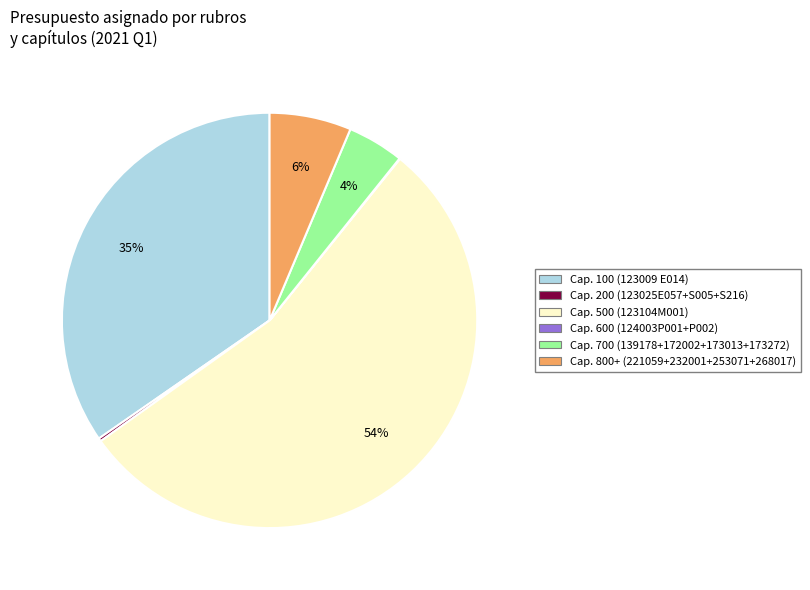

Does any single category account for the majority?

Yes